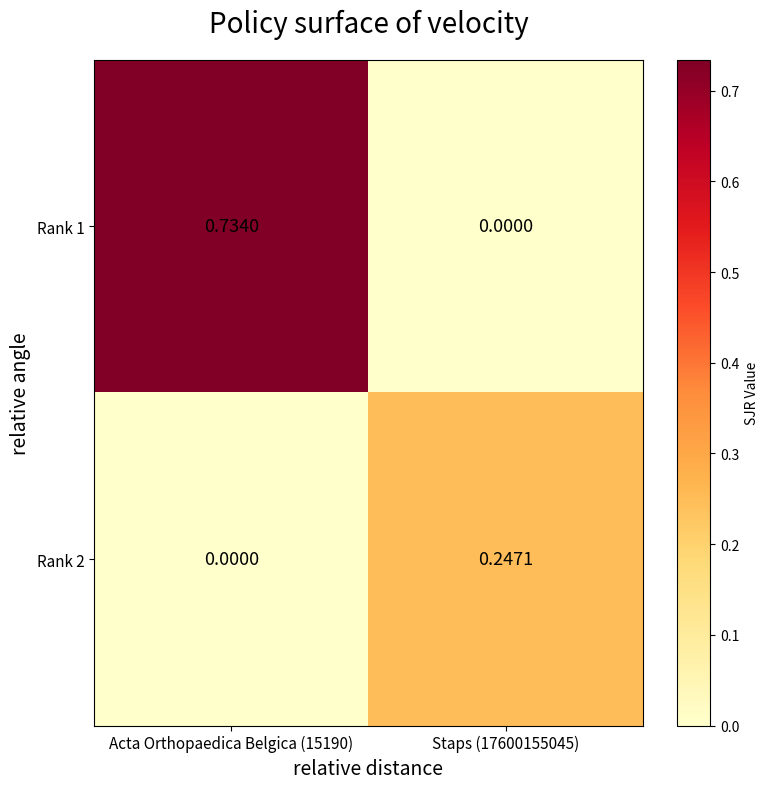

How many values in the Rank 1 series exceed 0?

1